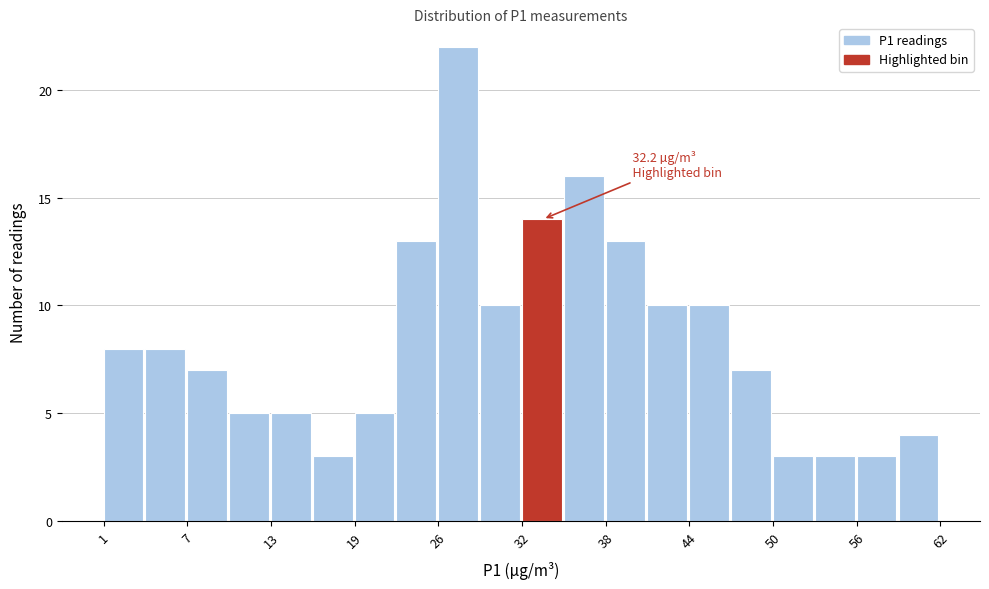

Around what value on the x-axis is the tallest bar? Give the approximate position of its centre, as read against the axis.

27